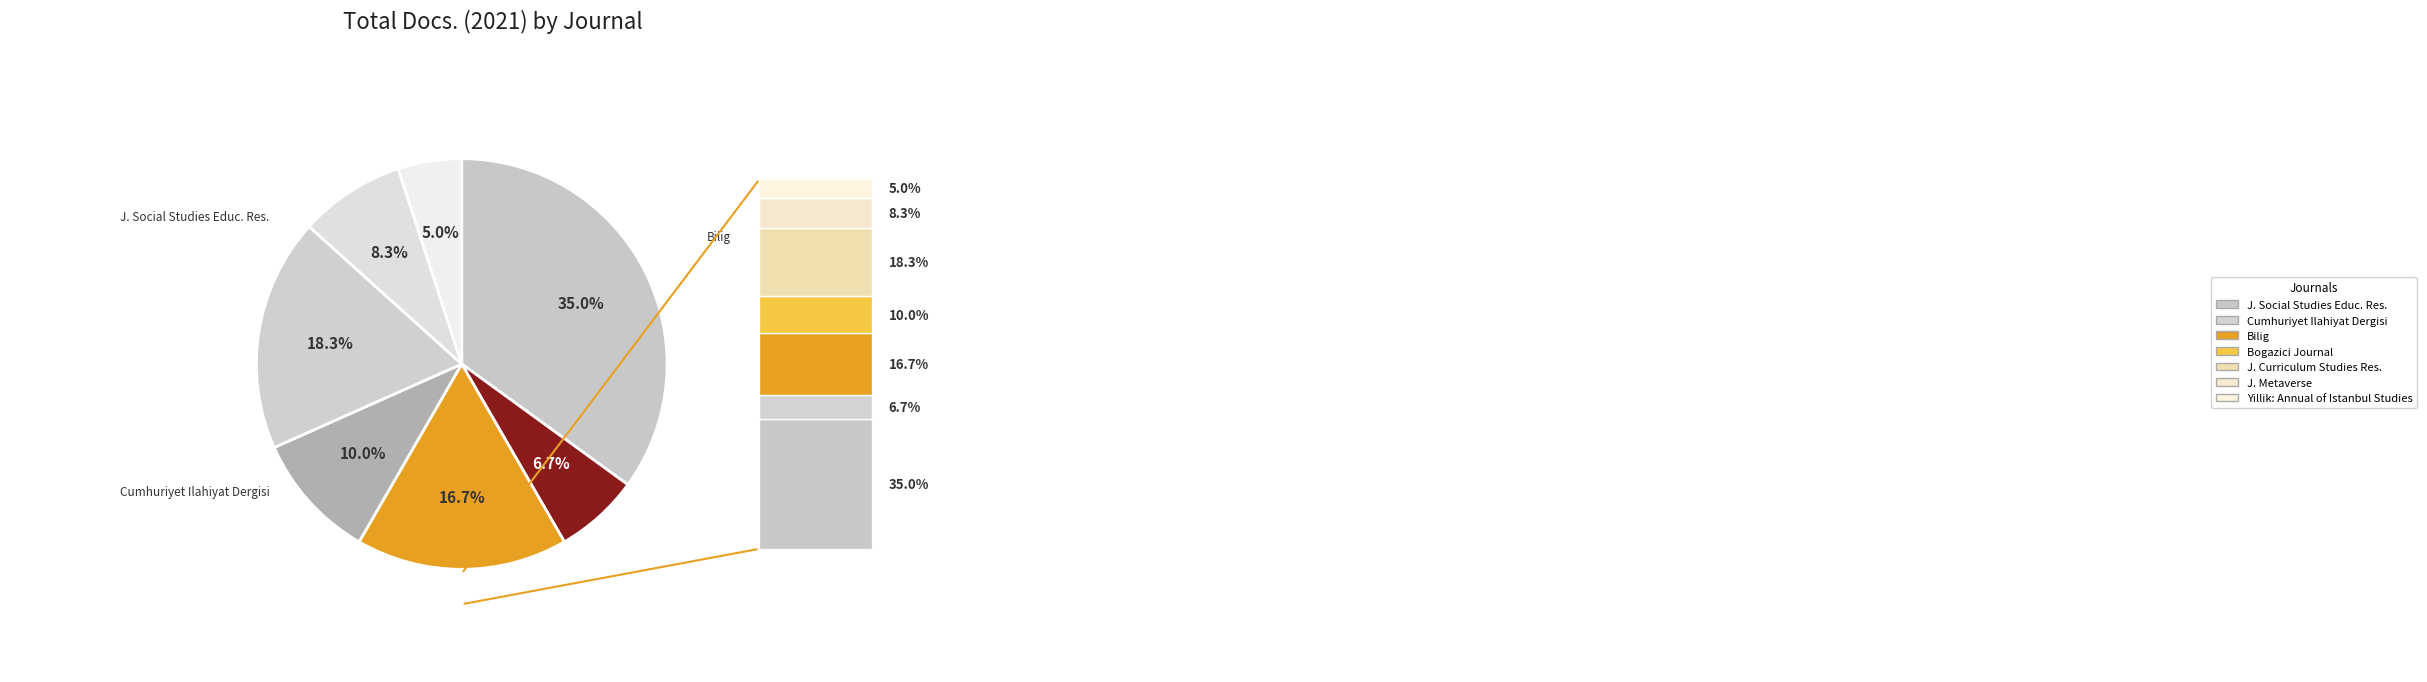

To the nearest percent, what is the average slice percentage?

14%